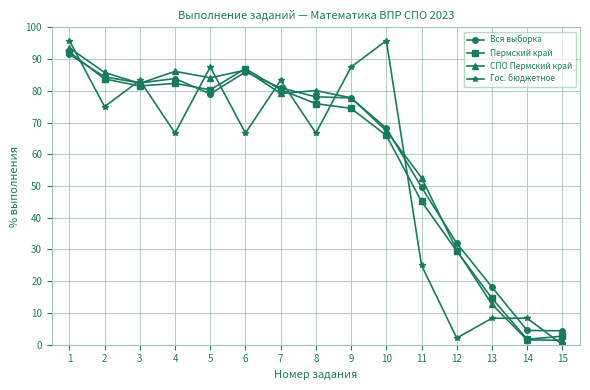

What is the value of the Вся выборка point at the 7th from the left?

80.9